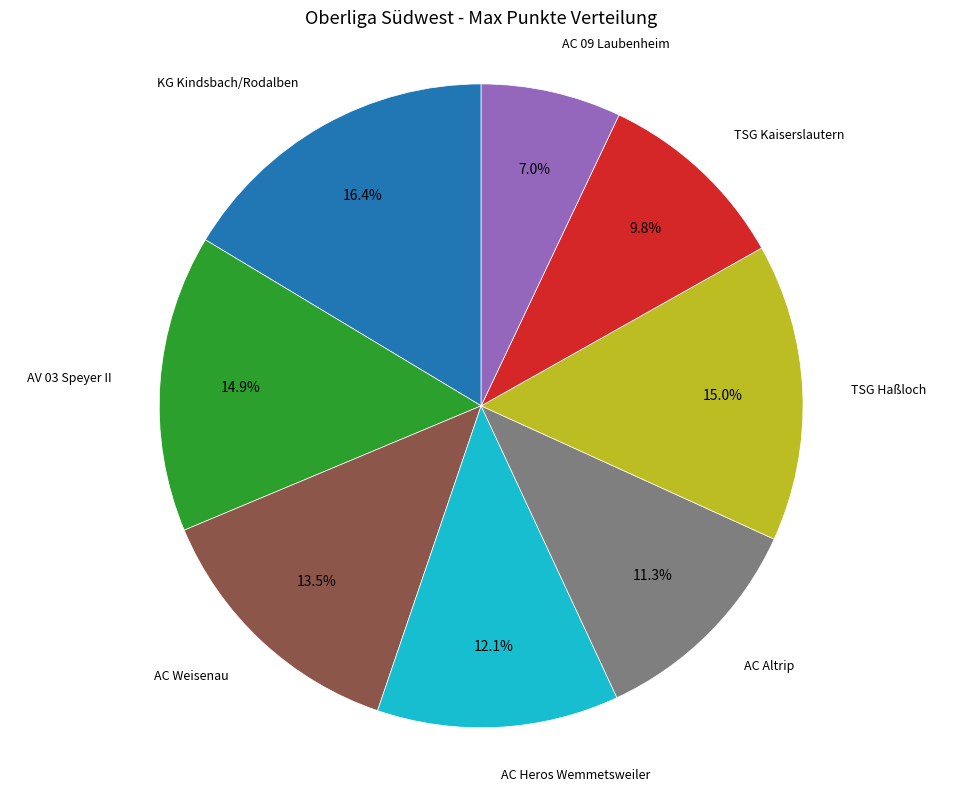

Does any single category account for the majority?

No